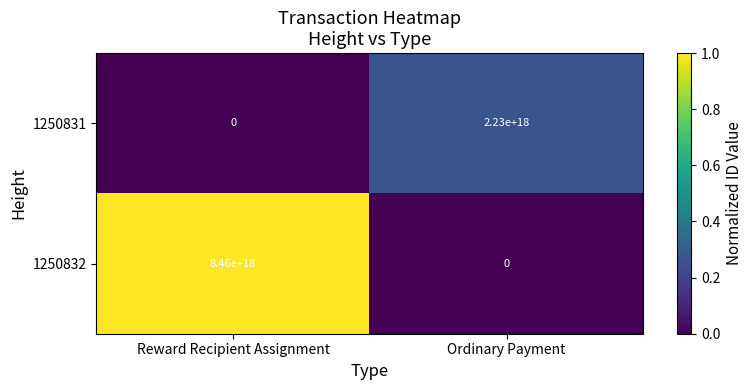

The value of 1250832 at Ordinary Payment is 0. True or false?

True